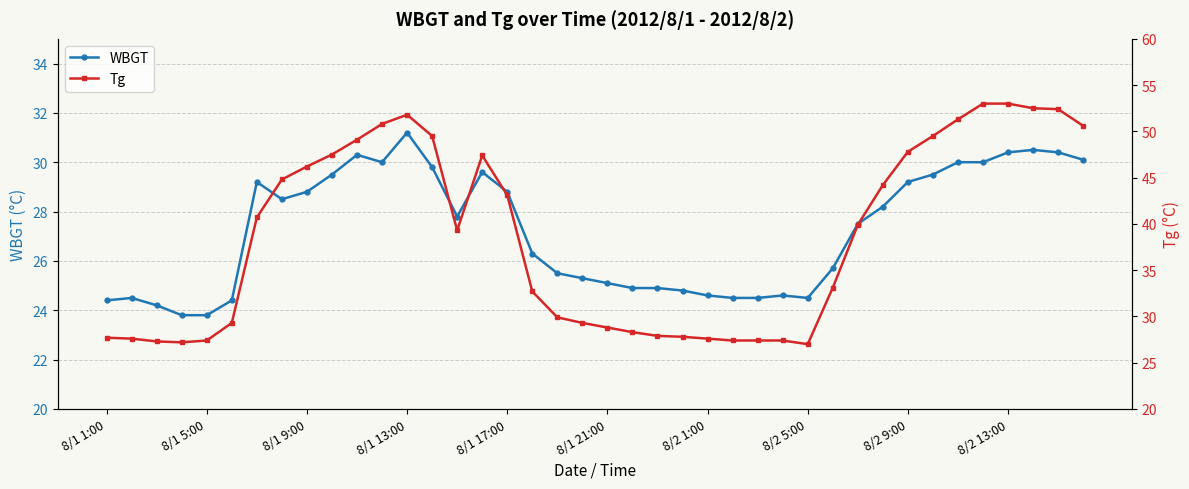

What position from the left is 22?

23